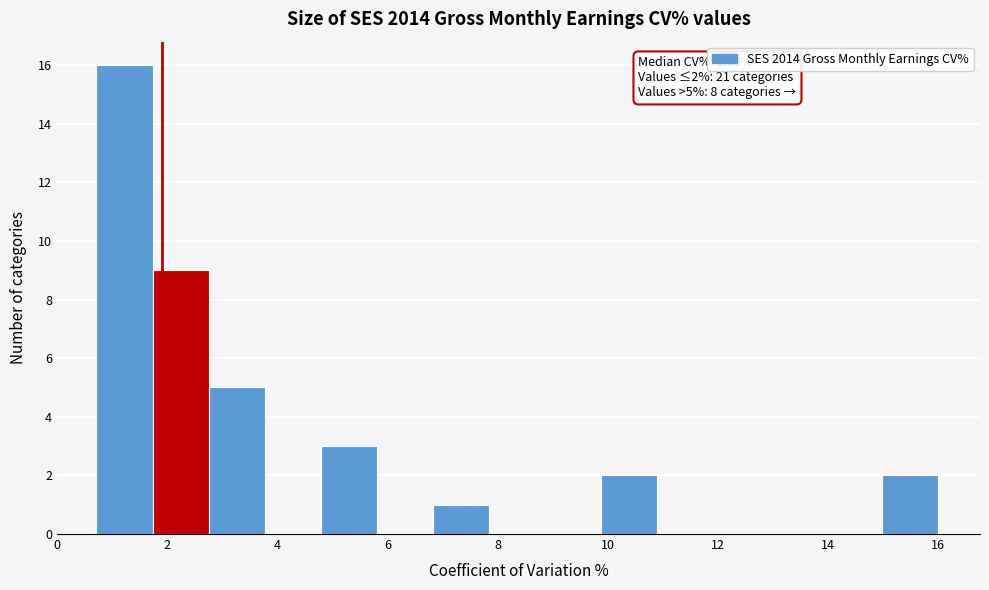

Over which range of the x-axis is the bar tallest?

0.8 to 1.8